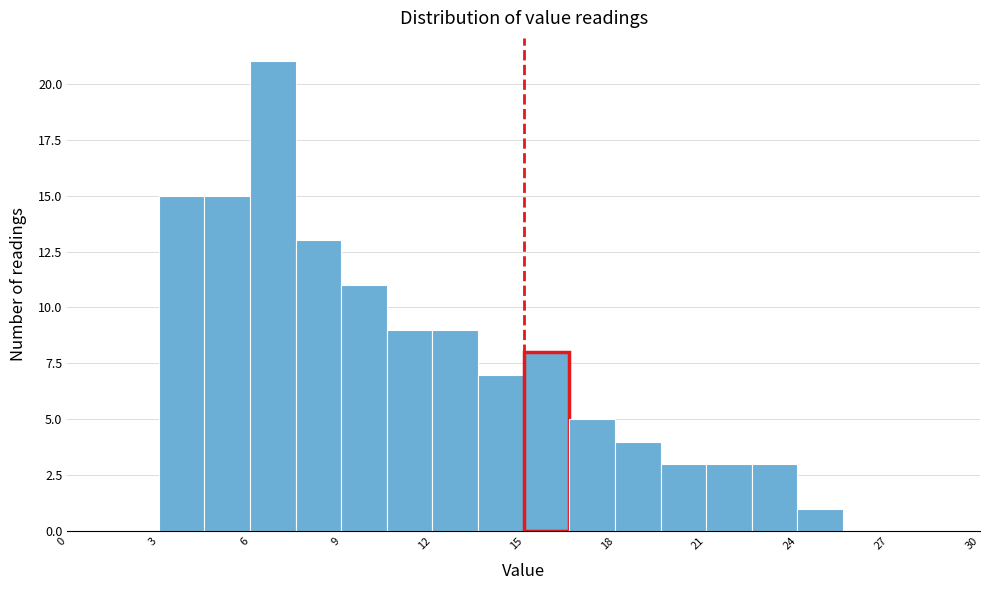

Around what value on the x-axis is the tallest bar? Give the approximate position of its centre, as read against the axis.

7.0